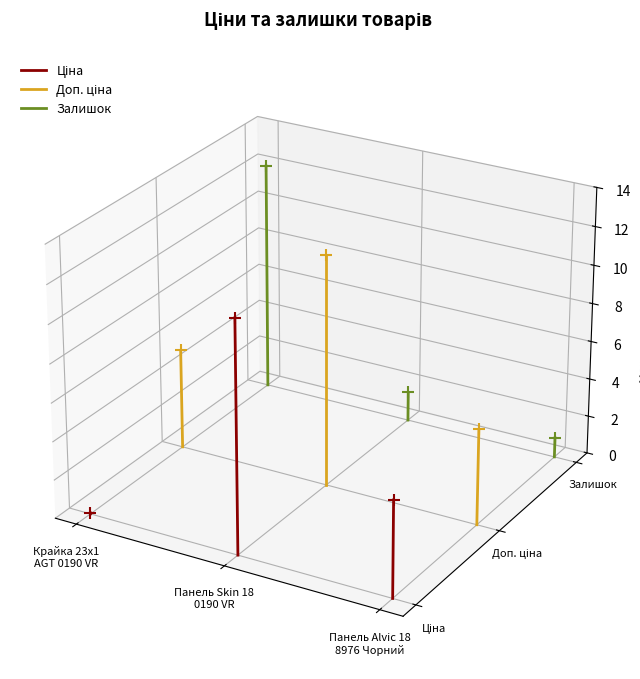

Which series reaches the maximum Y coordinate?

Залишок